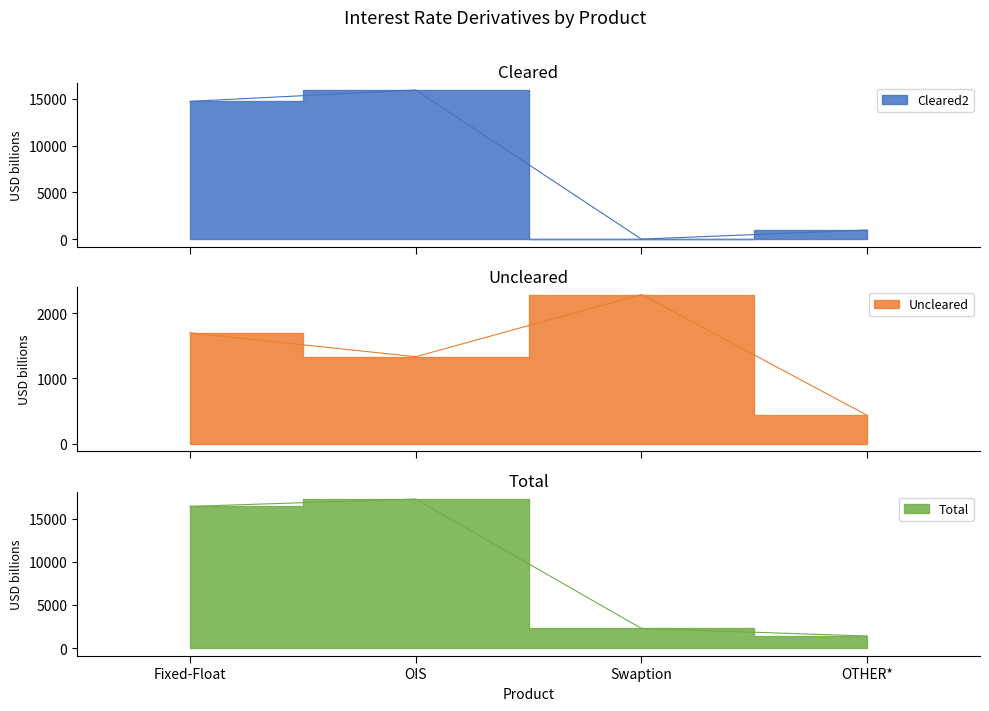

Reading right to left, transcribe all the data shown in this chart.

Cleared2: OTHER*=970	Swaption=1	OIS=15930	Fixed-Float=14717
Uncleared: OTHER*=434	Swaption=2287	OIS=1333	Fixed-Float=1700
Total: OTHER*=1404	Swaption=2288	OIS=17264	Fixed-Float=16417